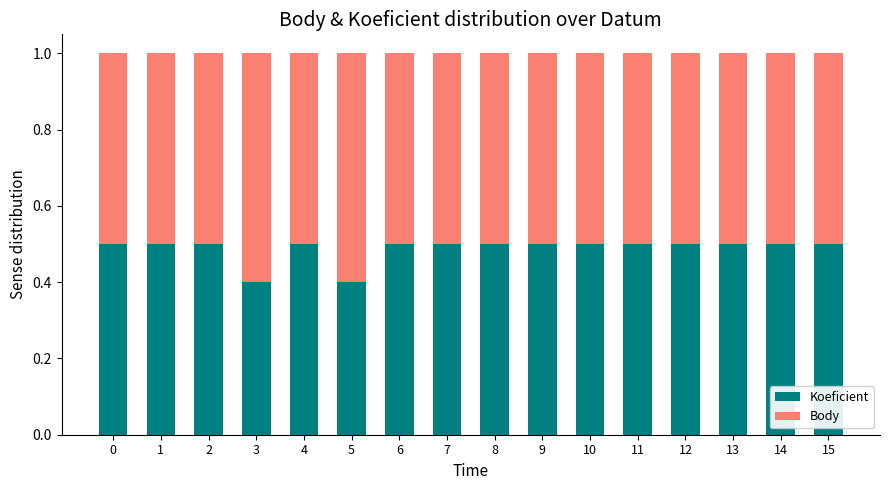

What value does the Koeficient series have at 2?

0.5